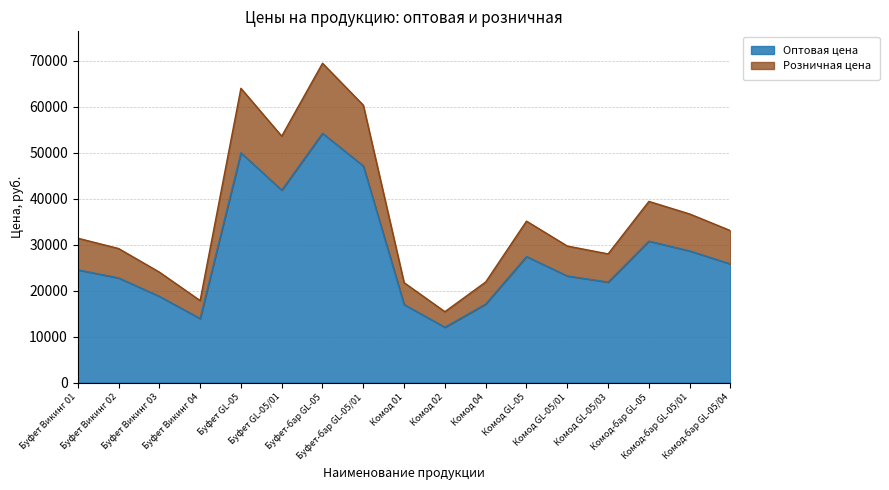

At which label is Розничная цена closest to 42460?

Комод-бар GL-05